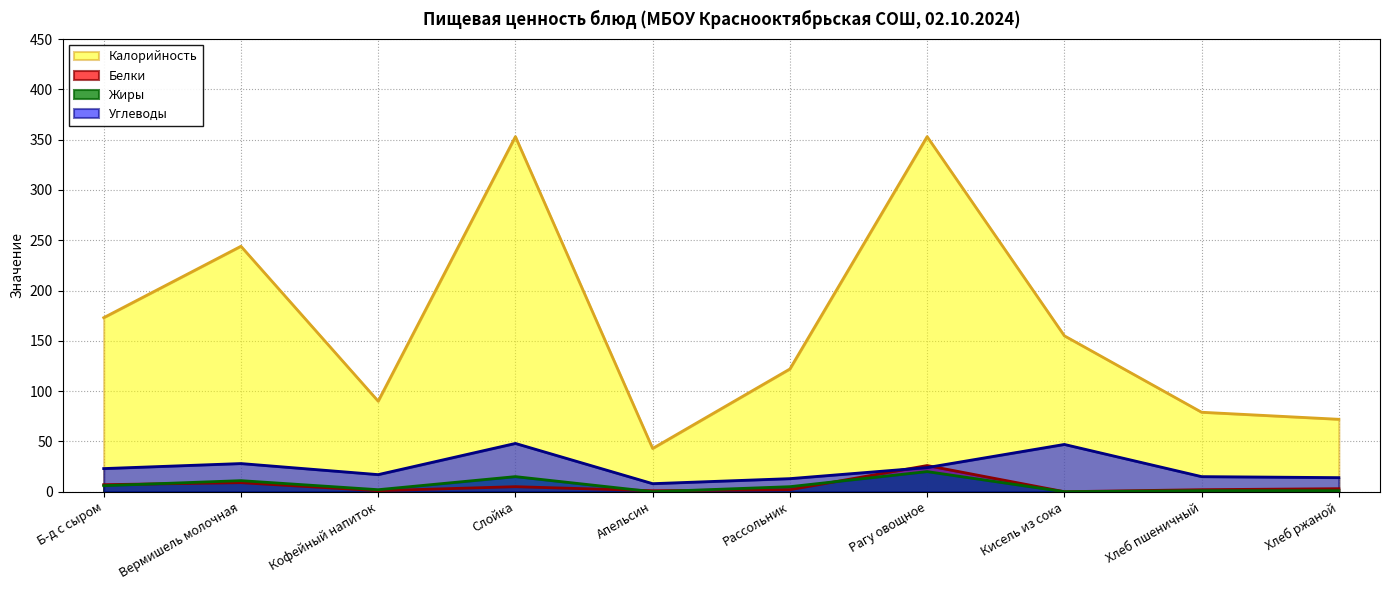

Where is Углеводы nearest to the value 28?

Вермишель молочная